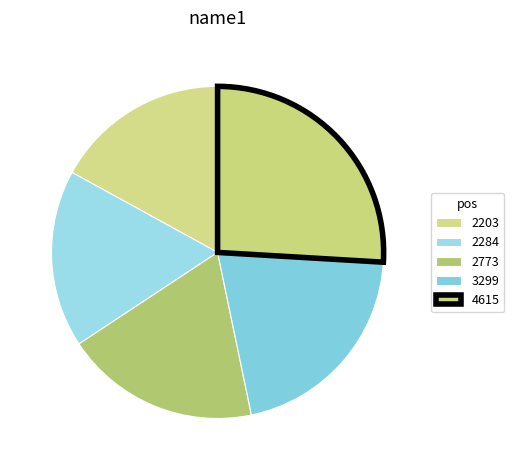

How many slices are in this pie chart?

5